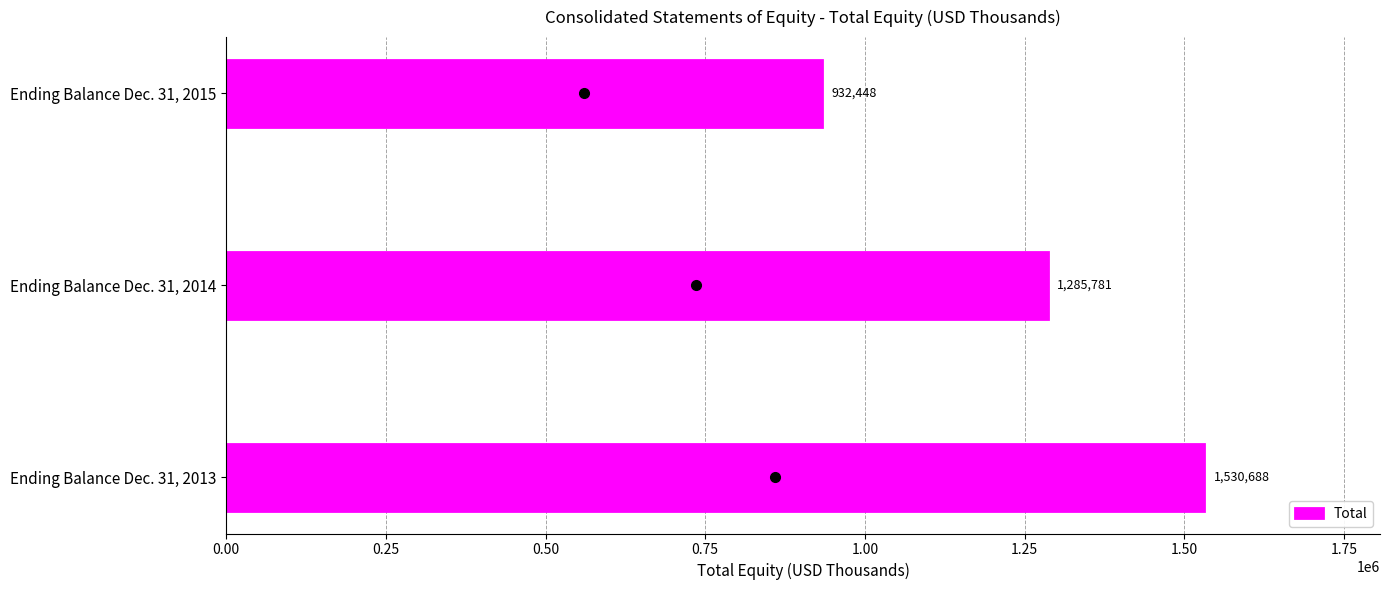

What is the change in value from Ending Balance Dec. 31, 2013 to Ending Balance Dec. 31, 2015?

-598240